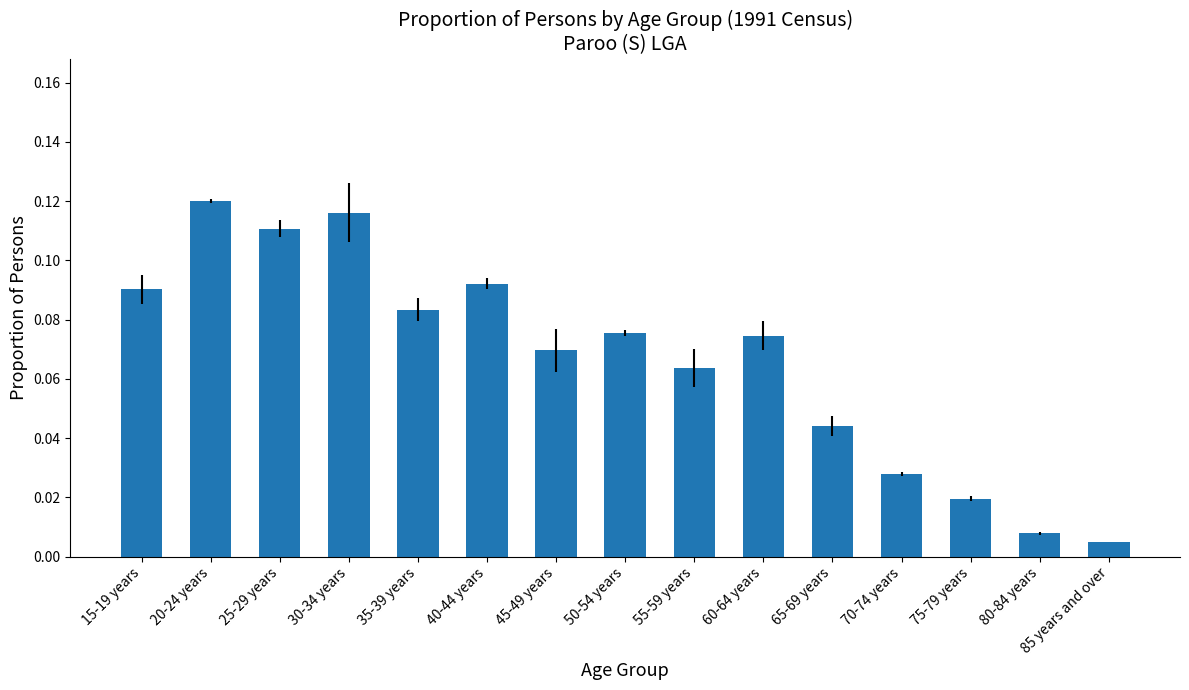

What position from the right is 35-39 years?

11